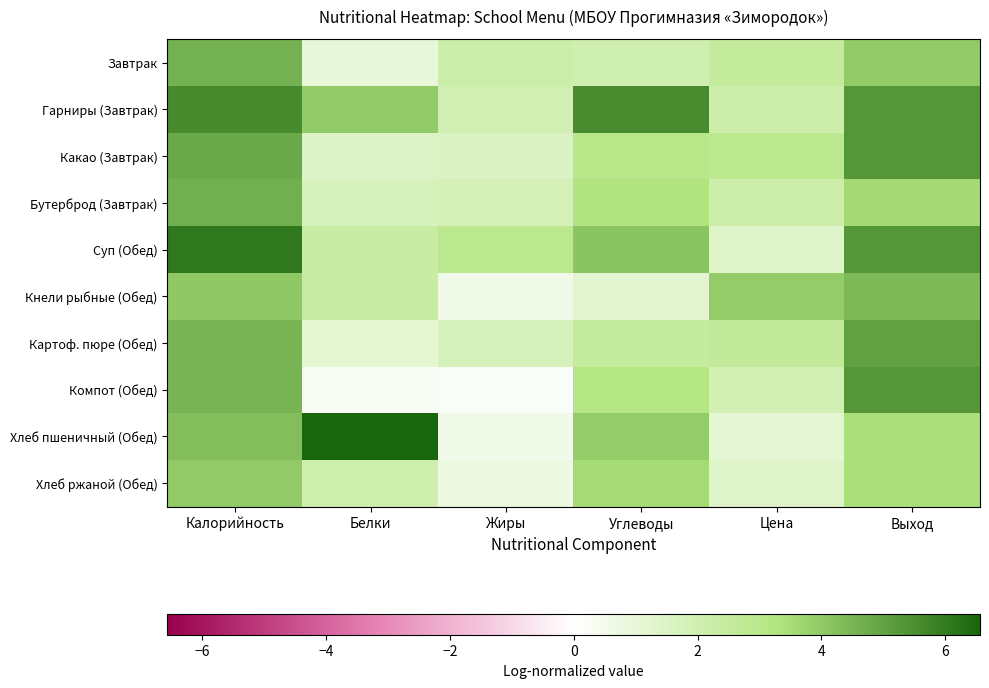

Reading left to right, transcribe all the data shown in this chart.

Завтрак: Калорийность=4.6	Белки=0.9	Жиры=2.1	Углеводы=2.0	Цена=2.5	Выход=3.9
Гарниры (Завтрак): Калорийность=5.6	Белки=3.9	Жиры=1.9	Углеводы=5.6	Цена=2.2	Выход=5.3
Какао (Завтрак): Калорийность=4.8	Белки=1.4	Жиры=1.5	Углеводы=3.0	Цена=2.8	Выход=5.3
Бутерброд (Завтрак): Калорийность=4.7	Белки=1.7	Жиры=1.8	Углеводы=3.3	Цена=2.2	Выход=3.6
Суп (Обед): Калорийность=6.1	Белки=2.3	Жиры=2.9	Углеводы=4.1	Цена=1.4	Выход=5.3
Кнели рыбные (Обед): Калорийность=4.0	Белки=2.3	Жиры=0.6	Углеводы=1.2	Цена=3.9	Выход=4.4
Картоф. пюре (Обед): Калорийность=4.5	Белки=1.1	Жиры=1.7	Углеводы=2.5	Цена=2.6	Выход=5.0
Компот (Обед): Калорийность=4.5	Белки=0.3	Жиры=0.2	Углеводы=3.1	Цена=1.9	Выход=5.3
Хлеб пшеничный (Обед): Калорийность=4.3	Белки=6.6	Жиры=0.6	Углеводы=3.9	Цена=1.1	Выход=3.4
Хлеб ржаной (Обед): Калорийность=4.0	Белки=2.0	Жиры=0.8	Углеводы=3.5	Цена=1.4	Выход=3.4